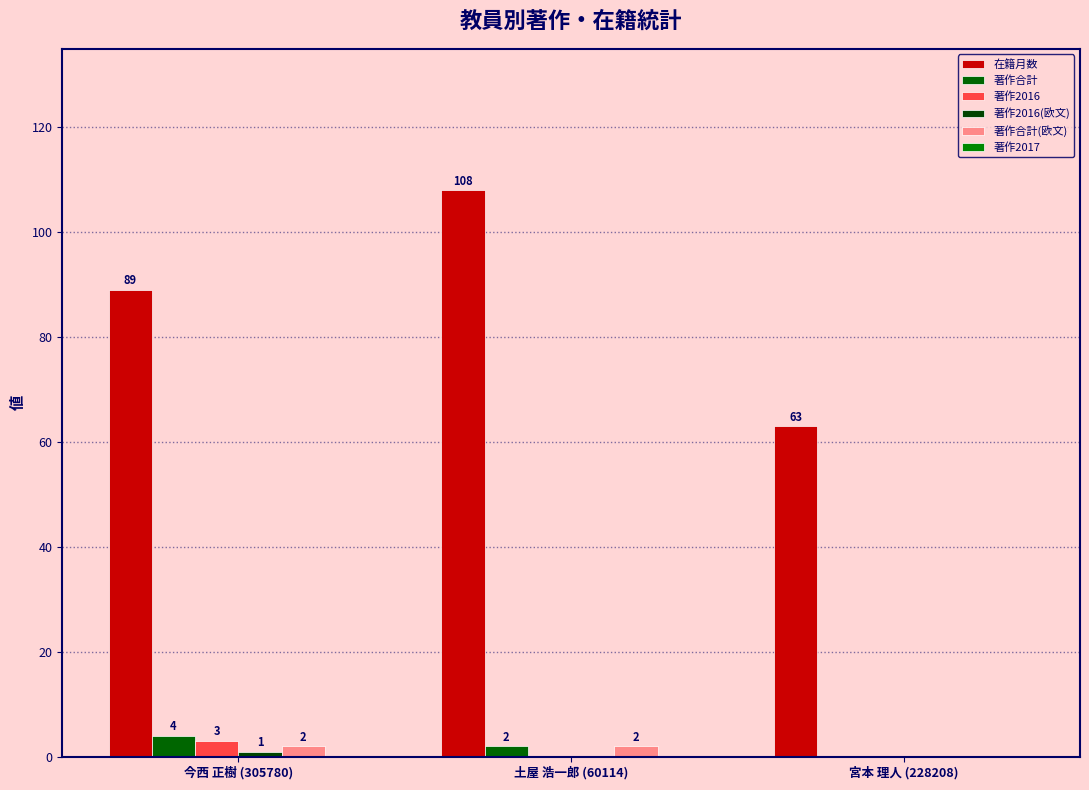

Are the bars horizontal?

No